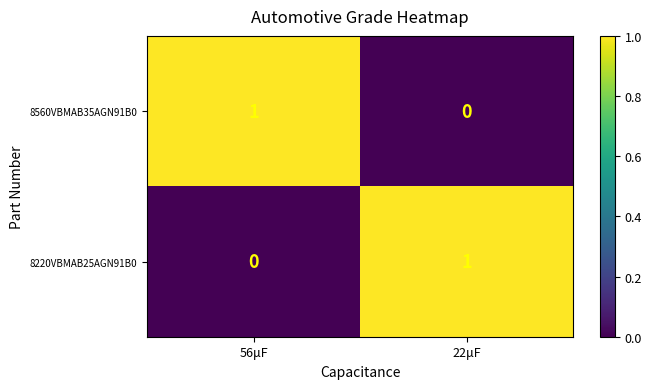

Reading left to right, transcribe all the data shown in this chart.

8560VBMAB35AGN91B0: 1	0
8220VBMAB25AGN91B0: 0	1